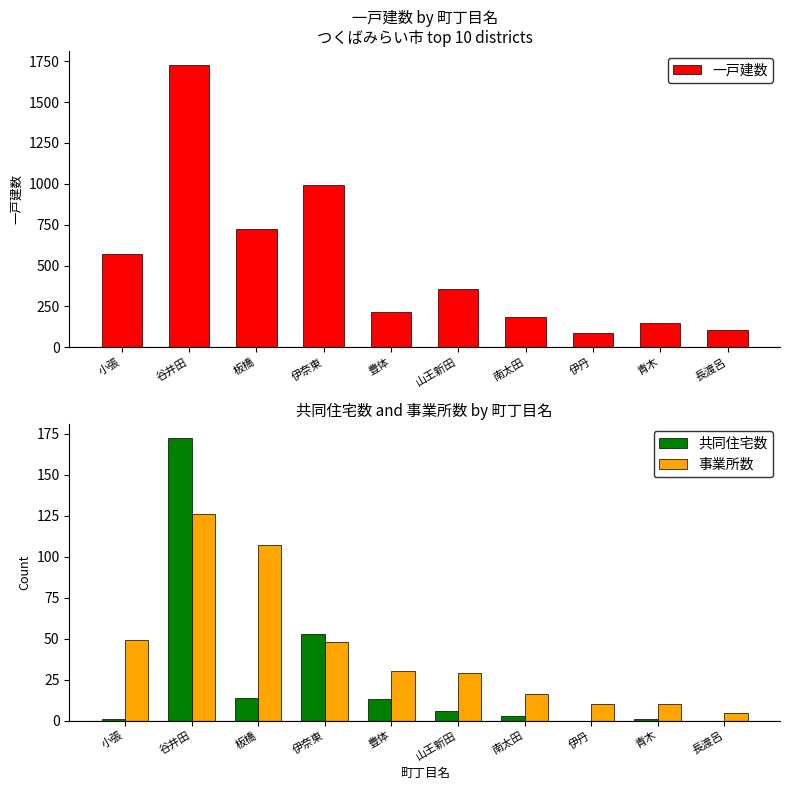

How many values in the 共同住宅数 series are below 6?

5